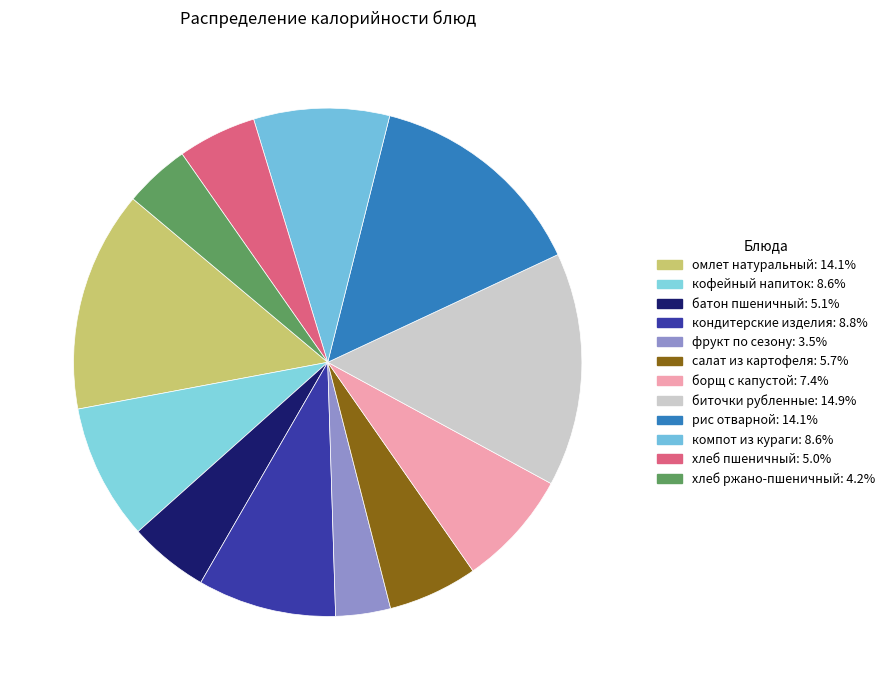

The компот из кураги slice represents 9% of the pie. True or false?

True